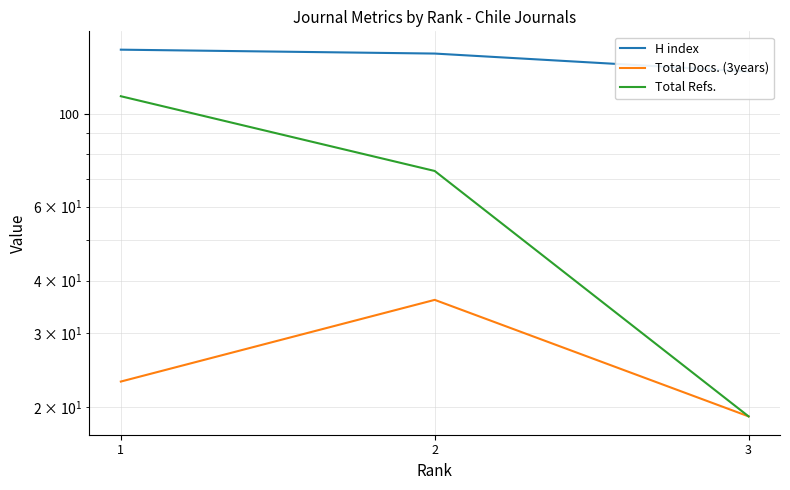

Does the chart display data point markers on the line(s)?

No